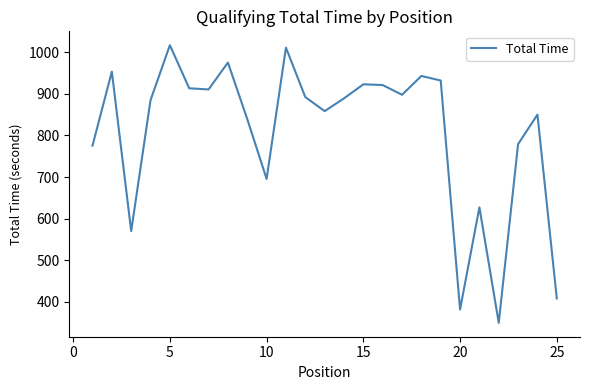

How many lines are shown in the chart?

1